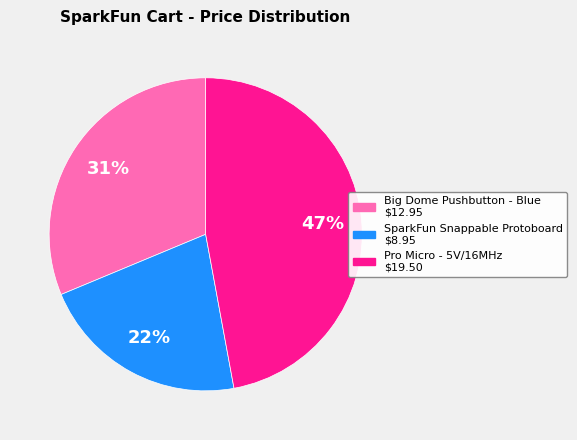

To the nearest percent, what is the average slice percentage?

33%